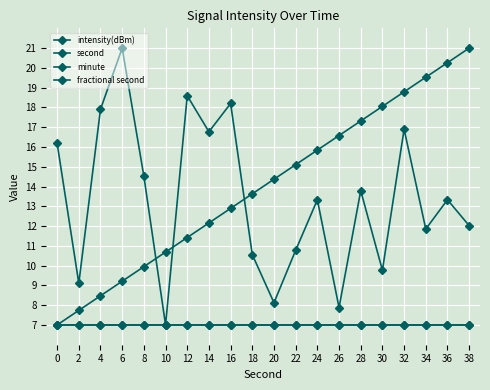

What is the minimum value shown in the chart?

7.0